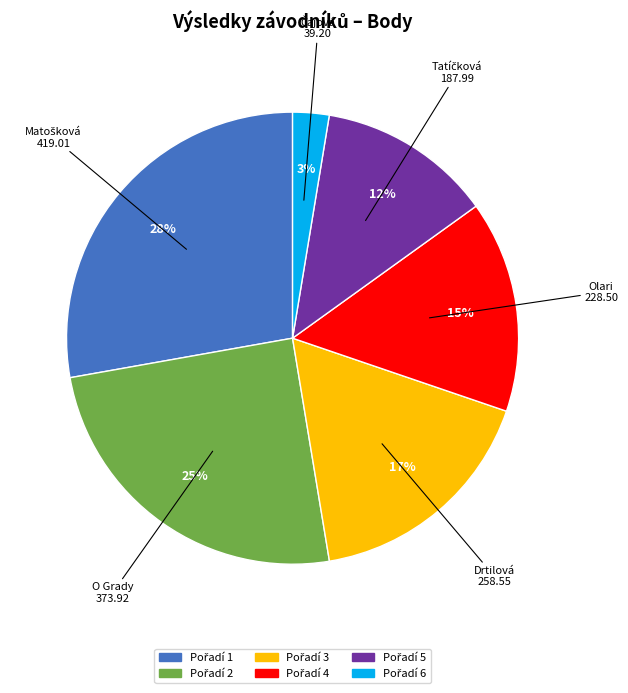

To the nearest percent, what is the average slice percentage?

17%